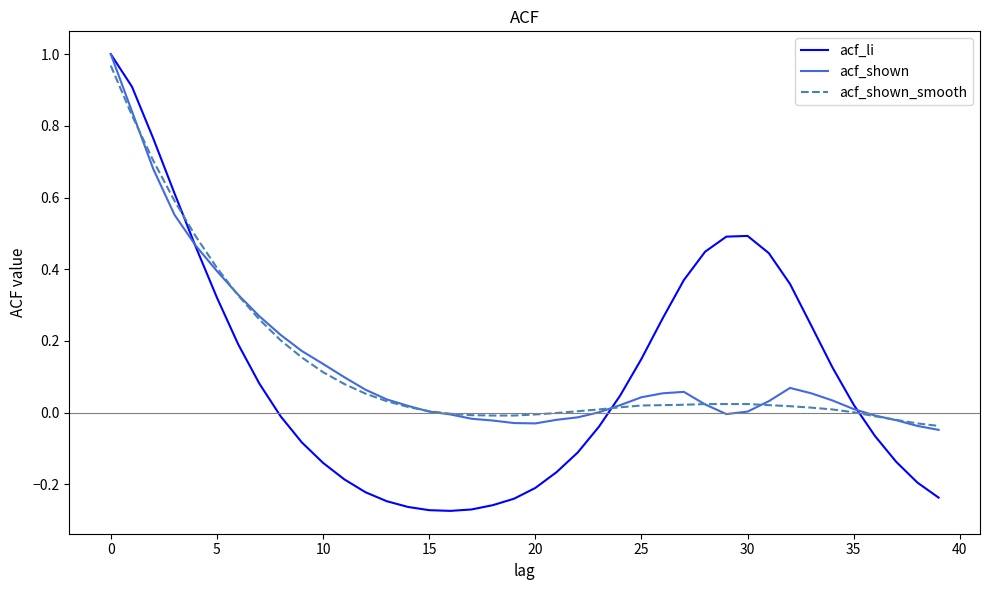

Is this an area chart (filled region under the line)?

No